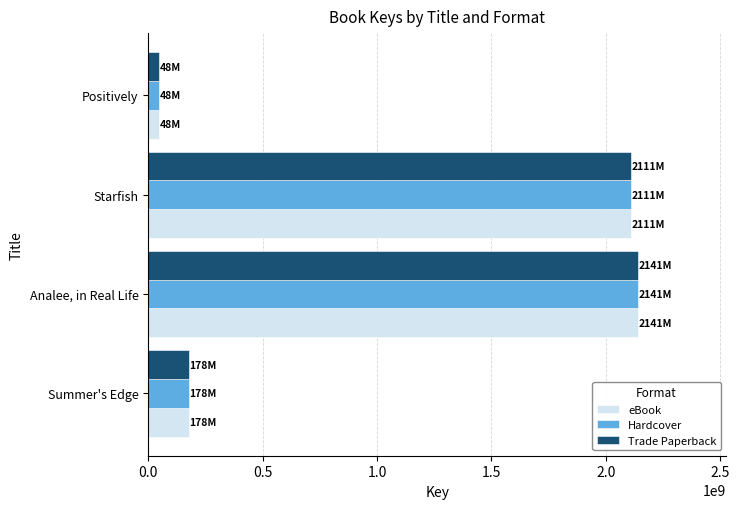

What is the sum of all eBook values?

4477661065